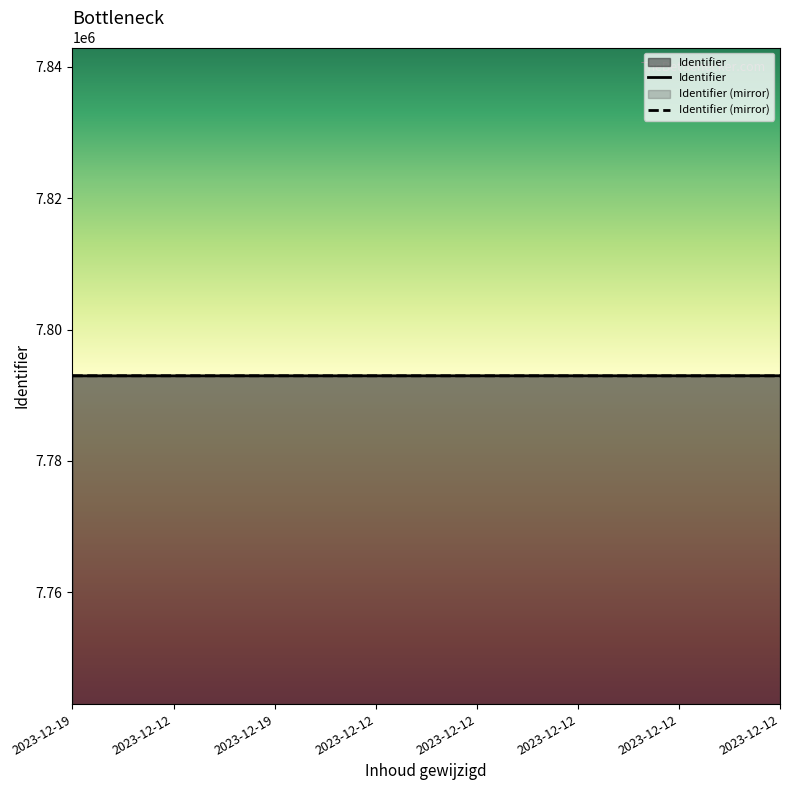

How many categories are shown in the chart?

8